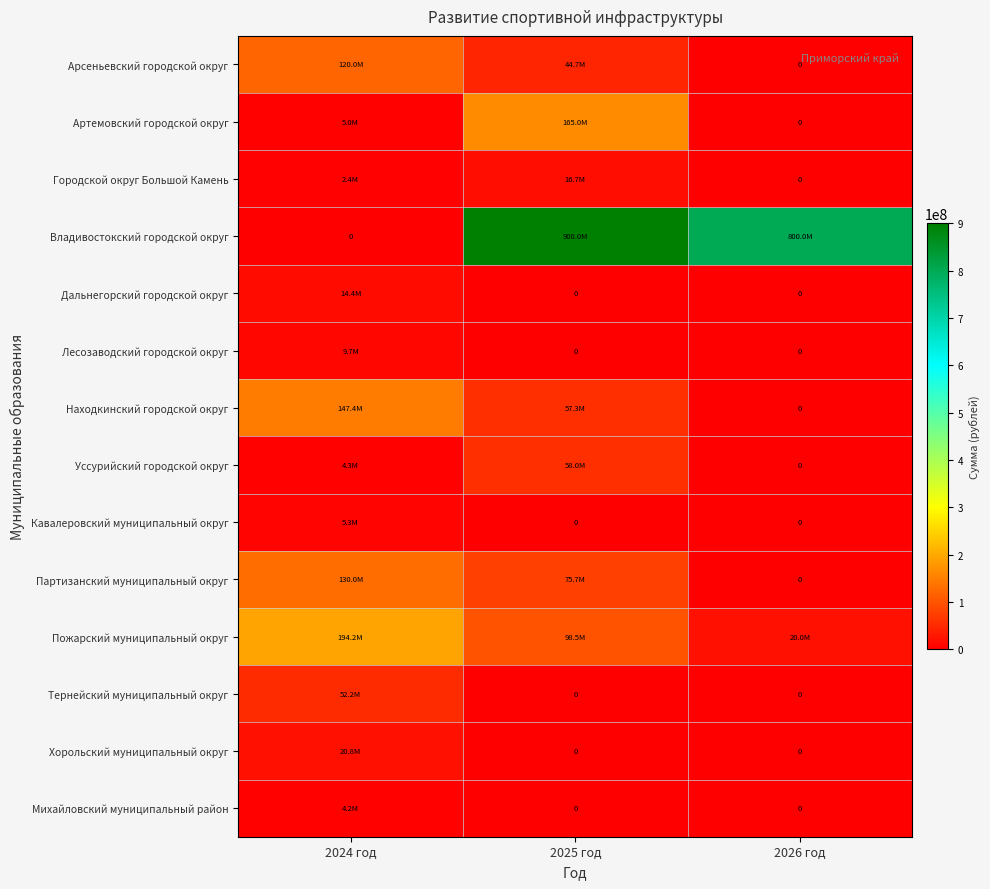

What is the average value of the Михайловский муниципальный район series?

1413260.9